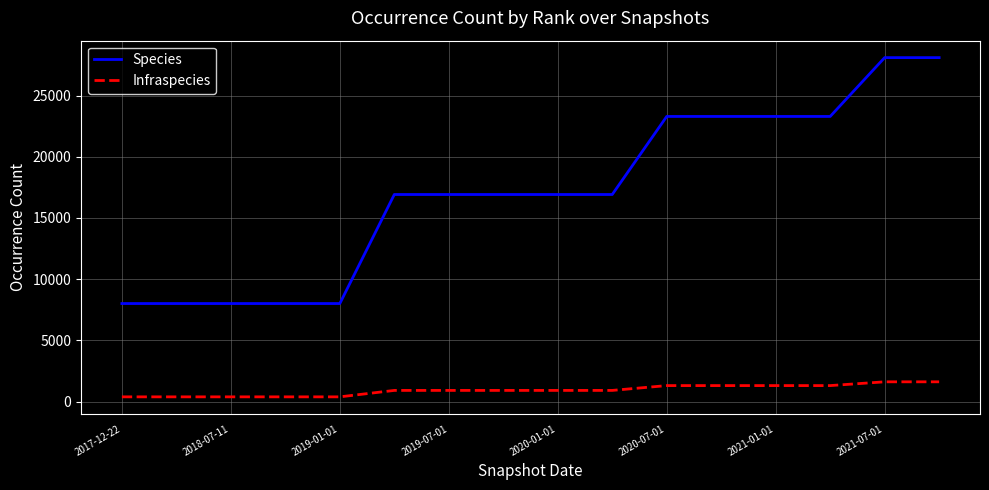

What is the difference between the maximum and minimum values in the Infraspecies series?

1228